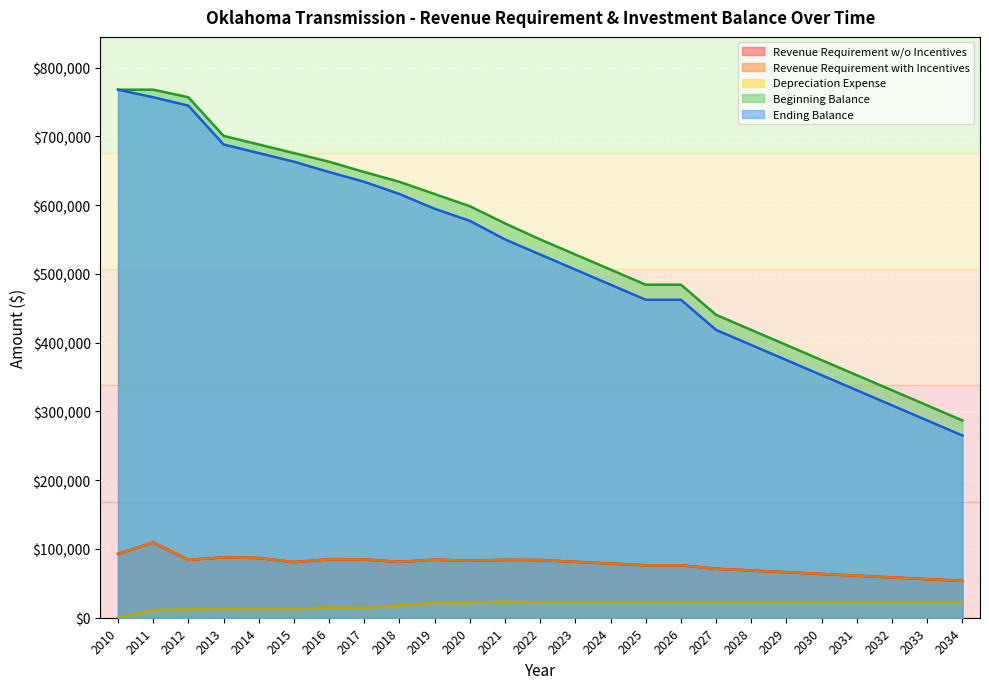

Between 2024 and 2026, which series saw the biggest shift?

Beginning Balance